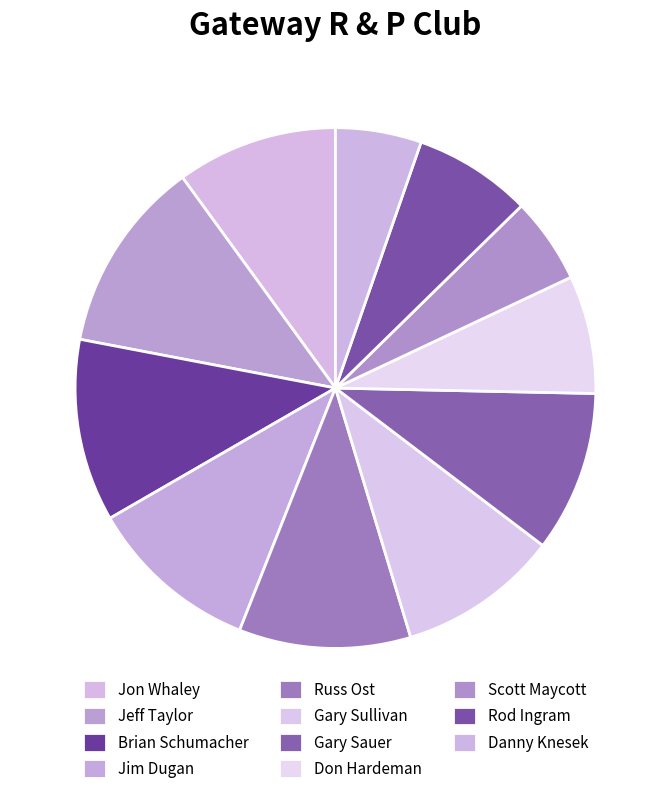

Combined, what portion of the pie is Jim Dugan and Don Hardeman?

18.0%